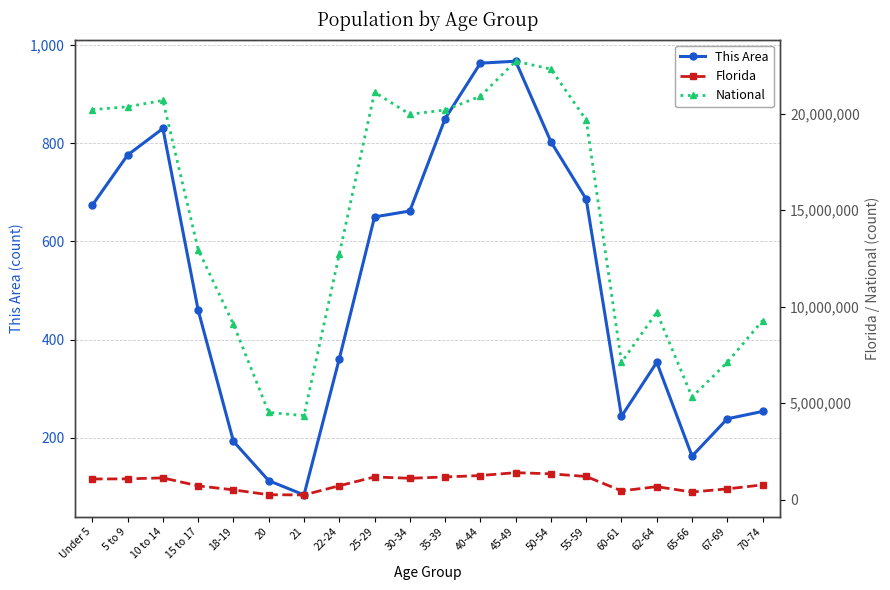

How many values in the This Area series exceed 650?

9